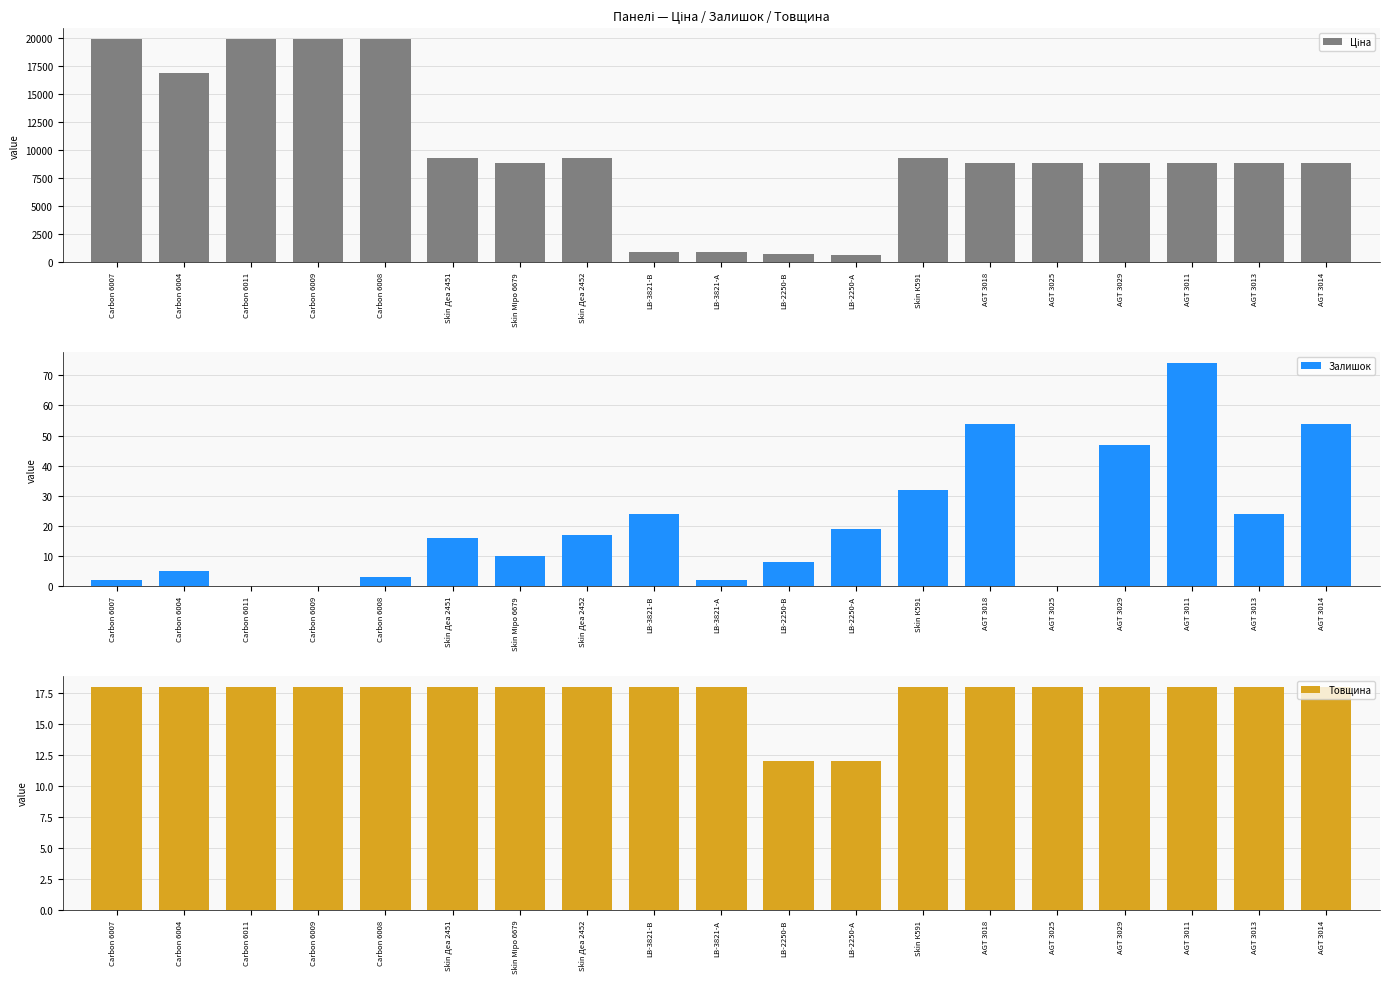

Between AGT 3018 and Carbon 6007, which is larger?

Carbon 6007